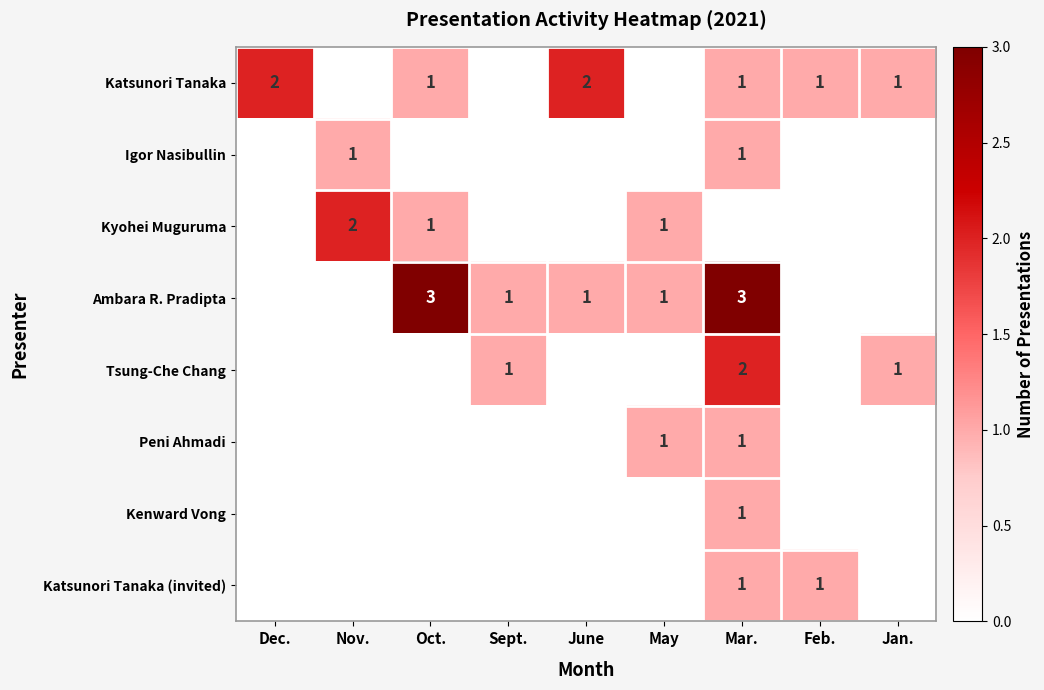

The Kyohei Muguruma series shows 1 at Oct.. True or false?

True